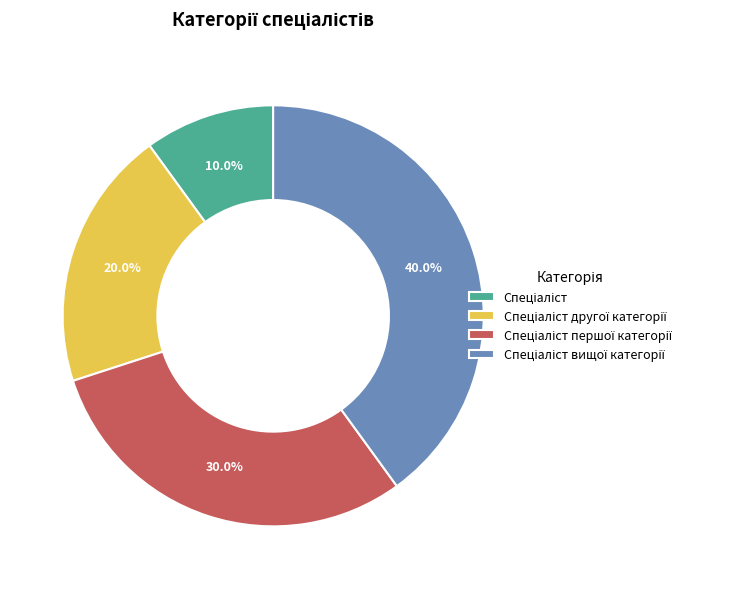

To the nearest percent, what is the difference between the largest and smallest slice percentages?

30%